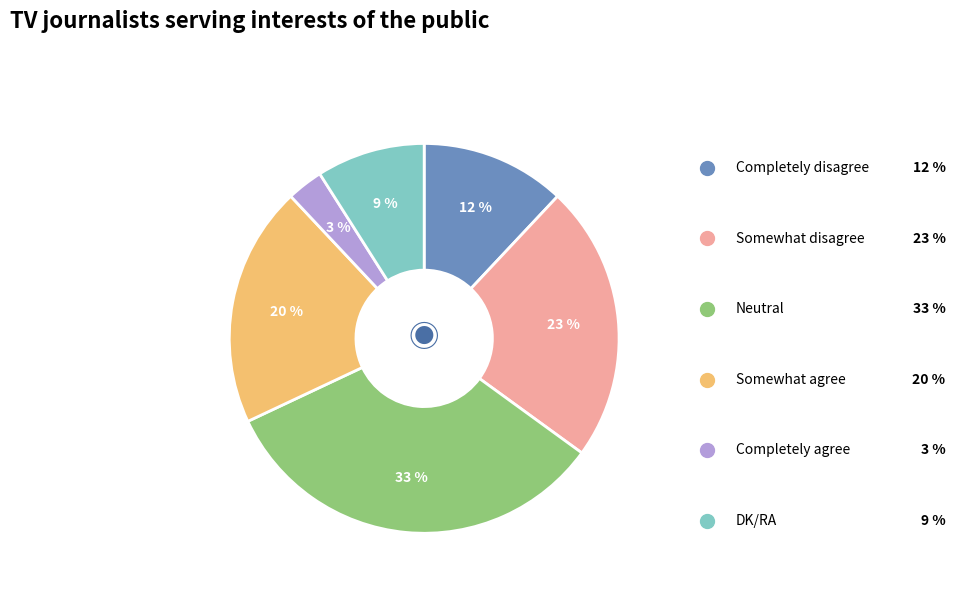

To the nearest percent, what is the difference between the largest and smallest slice percentages?

30%